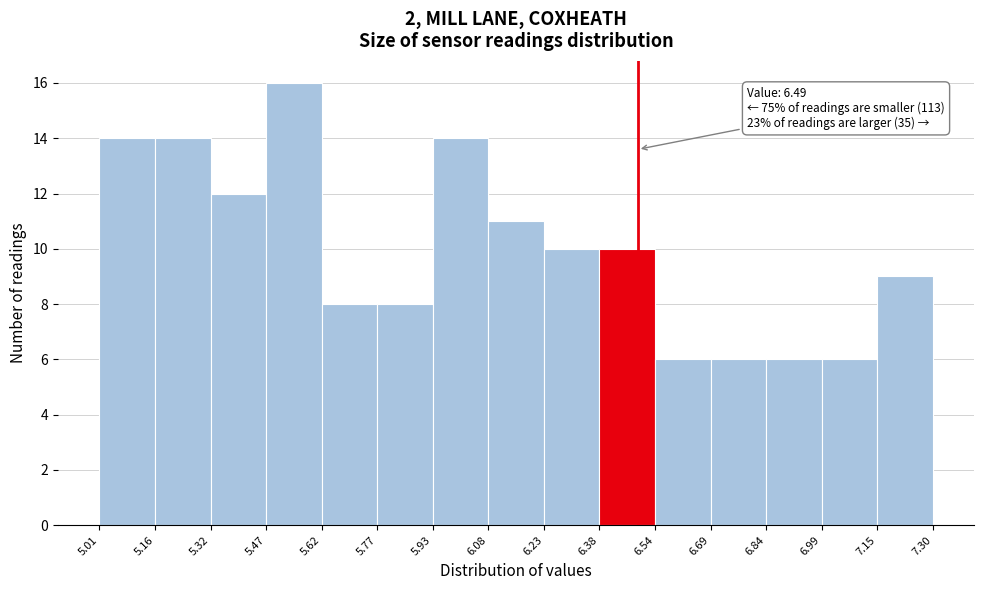

Which range on the x-axis has the tallest bar?

5.47 to 5.62